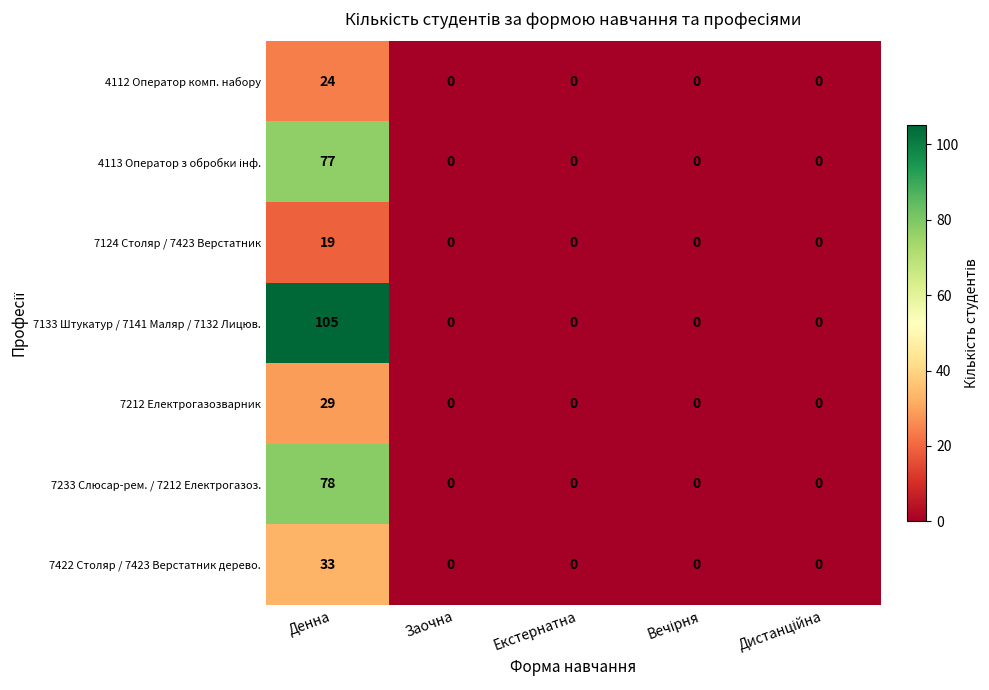

What value does the 7124 Столяр / 7423 Верстатник series have at Денна, to the nearest 10?

20